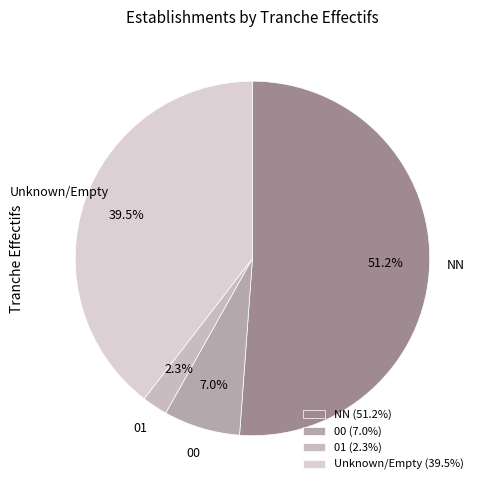

How many slices are in this pie chart?

4